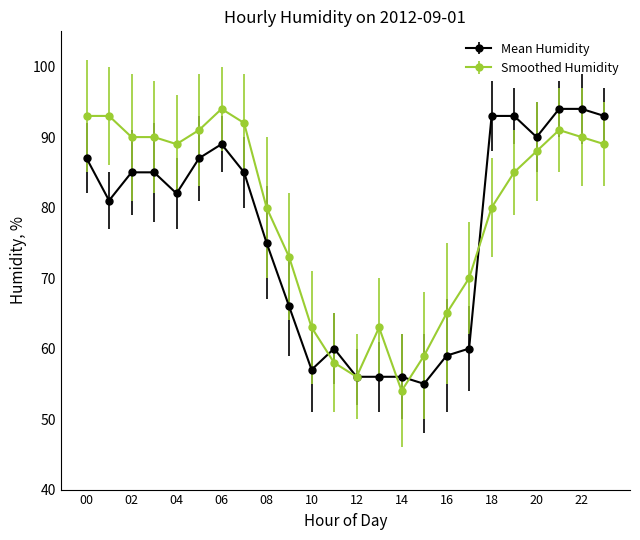

Which series ends up on top after the final intersection of Mean Humidity and Smoothed Humidity?

Mean Humidity